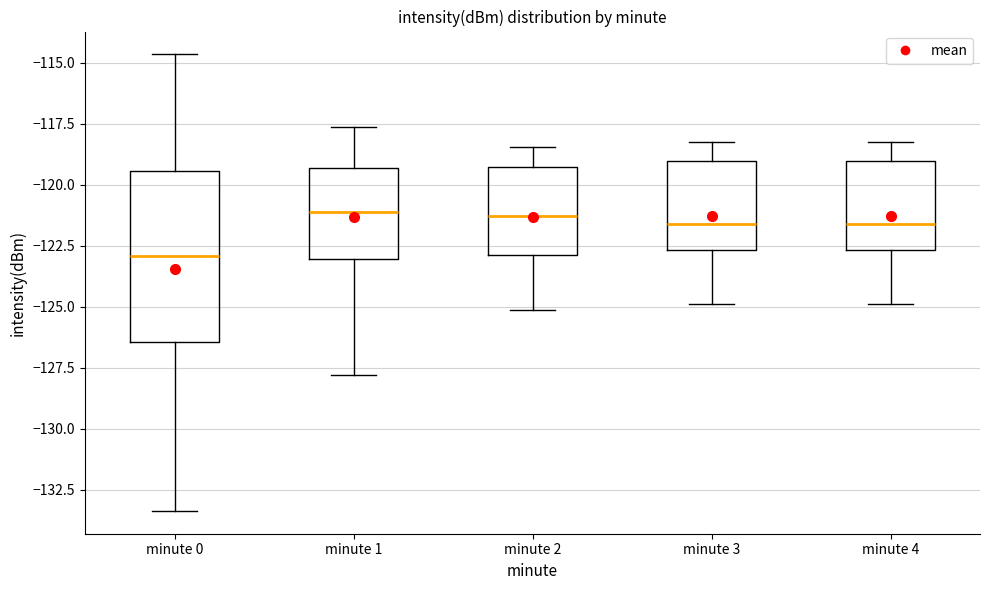

Comparing the boxes themselves (not the whiskers), which one is the tallest?

minute 0